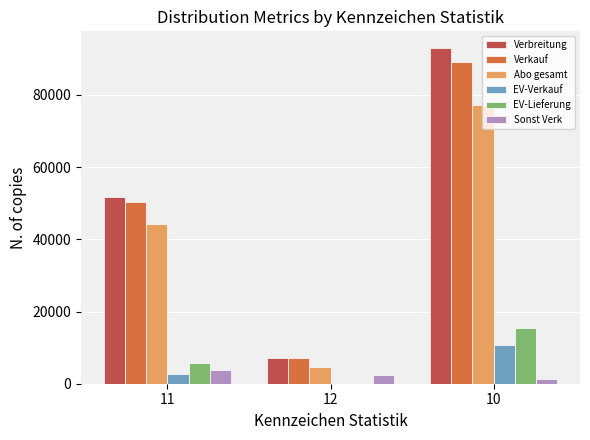

What is the sum of all Sonst Verk values?

7604